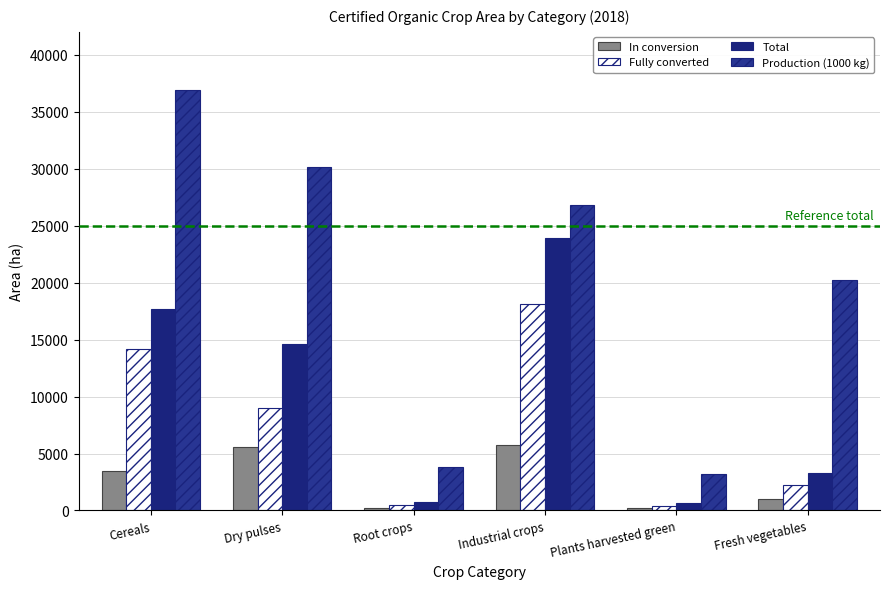

What is the label of the 3rd bar from the right?

Industrial crops